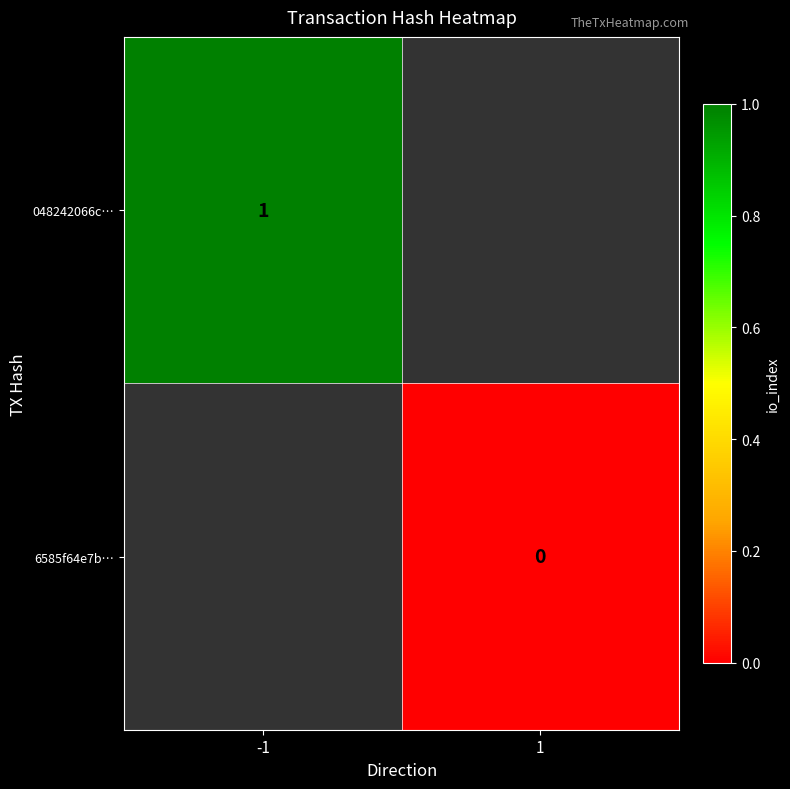

At how many categories does at least one series exceed 0?

1